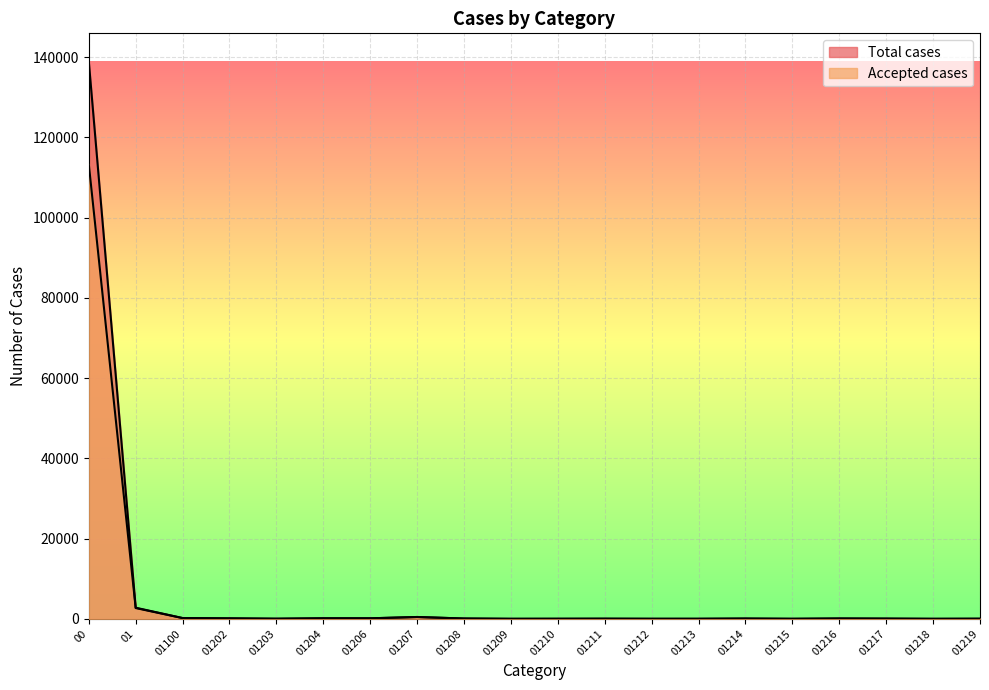

What are all the series names shown in the legend?

Total cases, Accepted cases